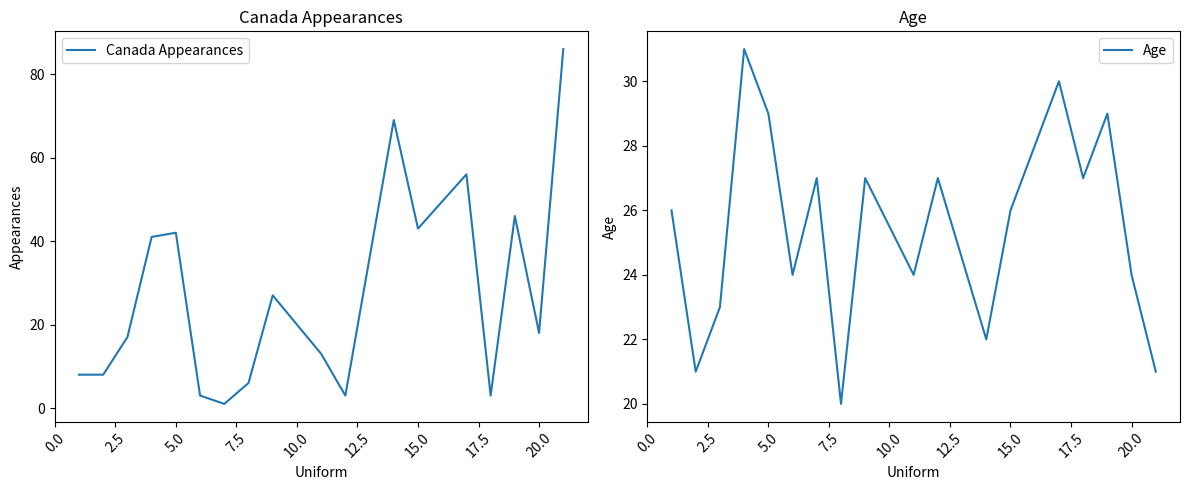

List the series in order of their overall mean, lowest first.

Age, Canada Appearances